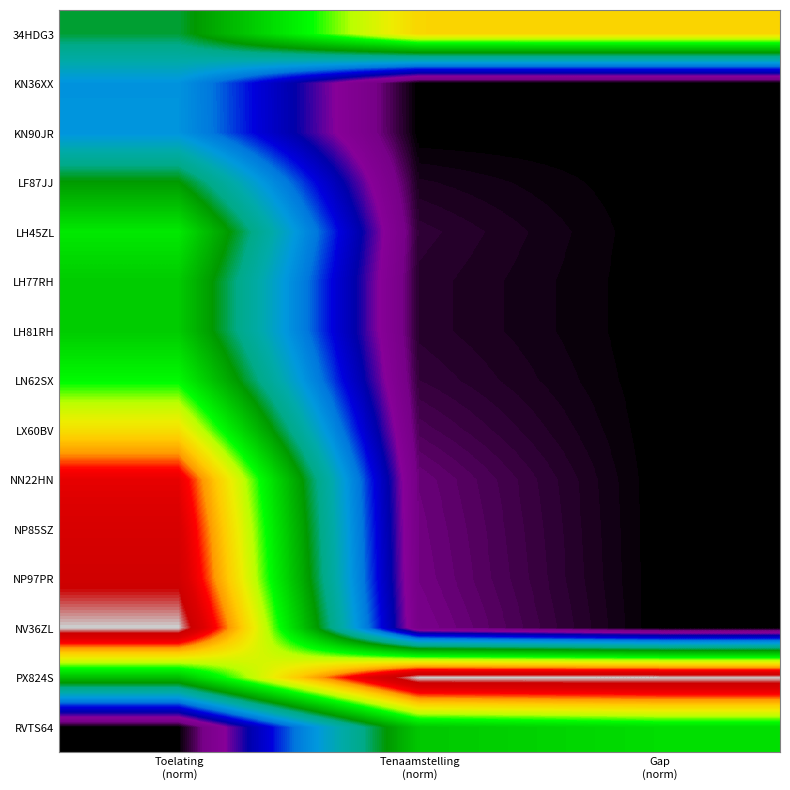

Which series has the largest total across all categories?

PX824S